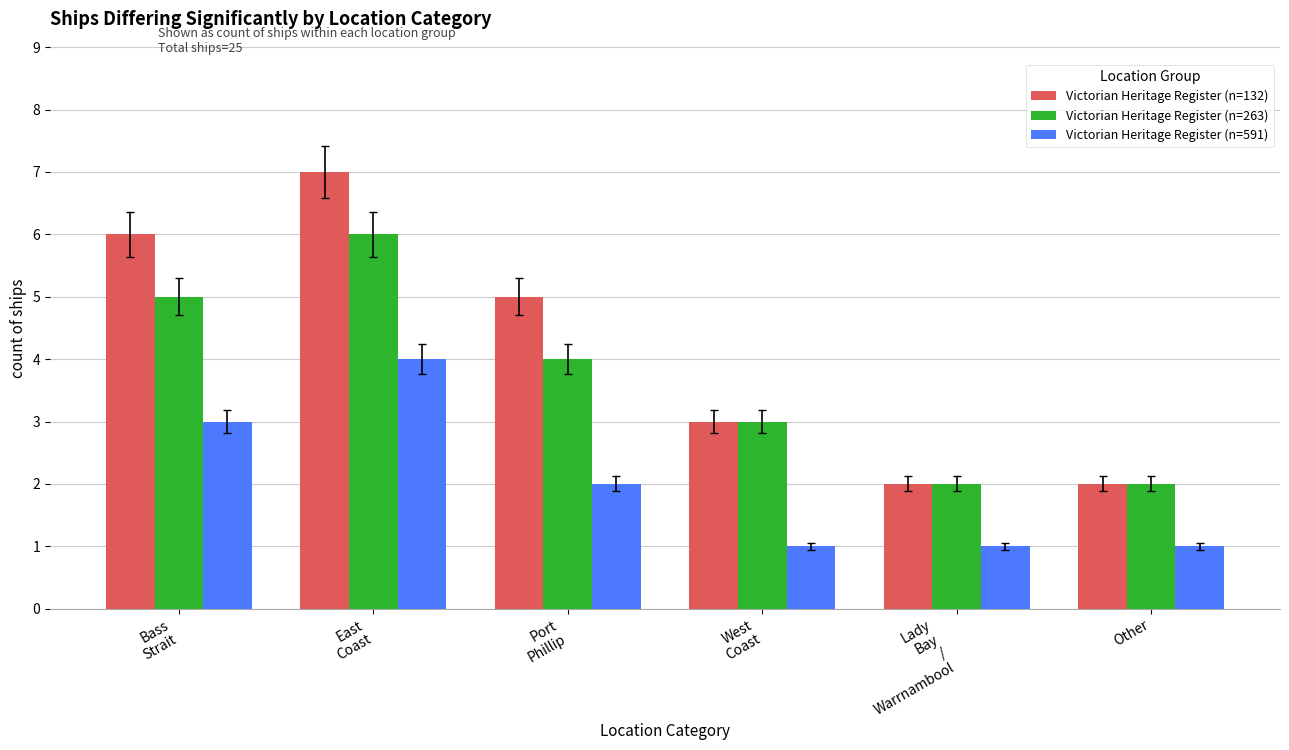

Reading left to right, transcribe all the data shown in this chart.

Victorian Heritage Register (n=132): 6	7	5	3	2	2
Victorian Heritage Register (n=263): 5	6	4	3	2	2
Victorian Heritage Register (n=591): 3	4	2	1	1	1